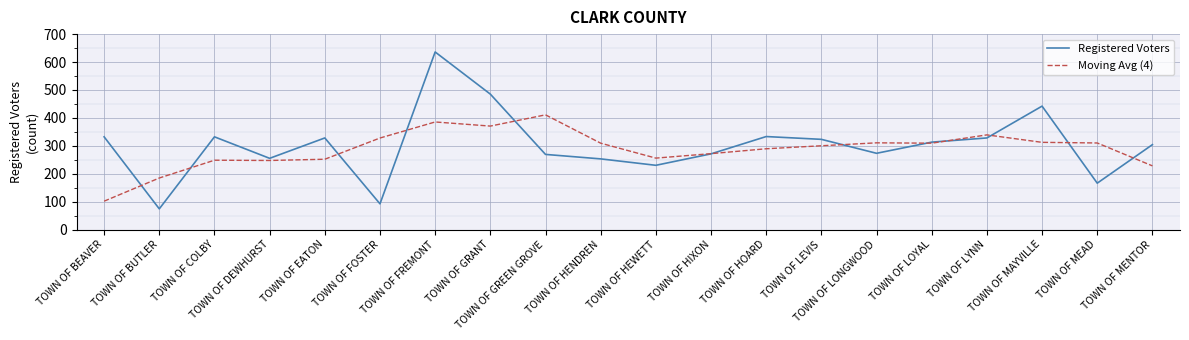

At how many categories does at least one series exceed 166?

20